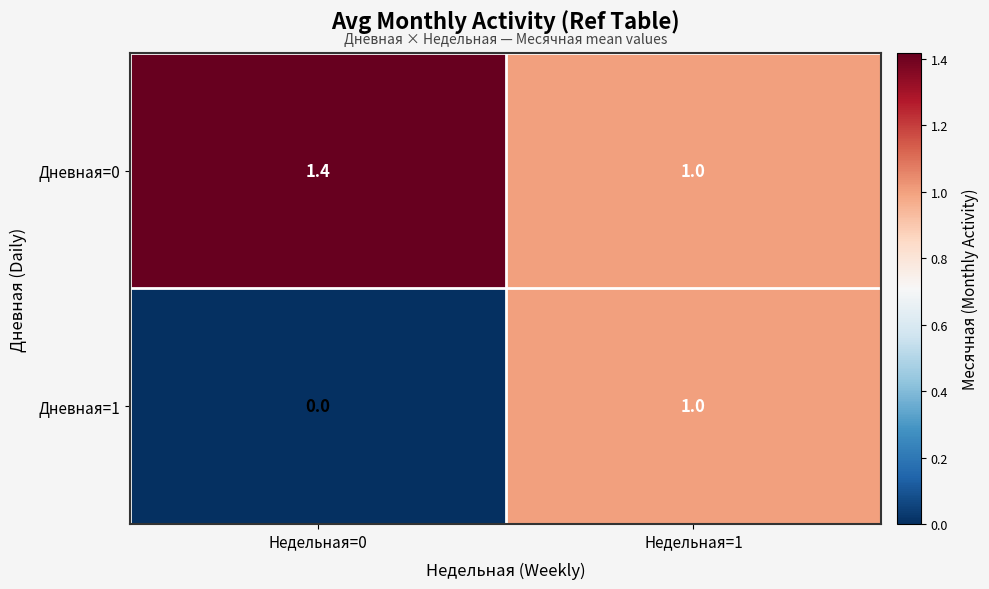

Is the value of Дневная=1 at Недельная=0 greater than the value of Дневная=0 at Недельная=1?

No